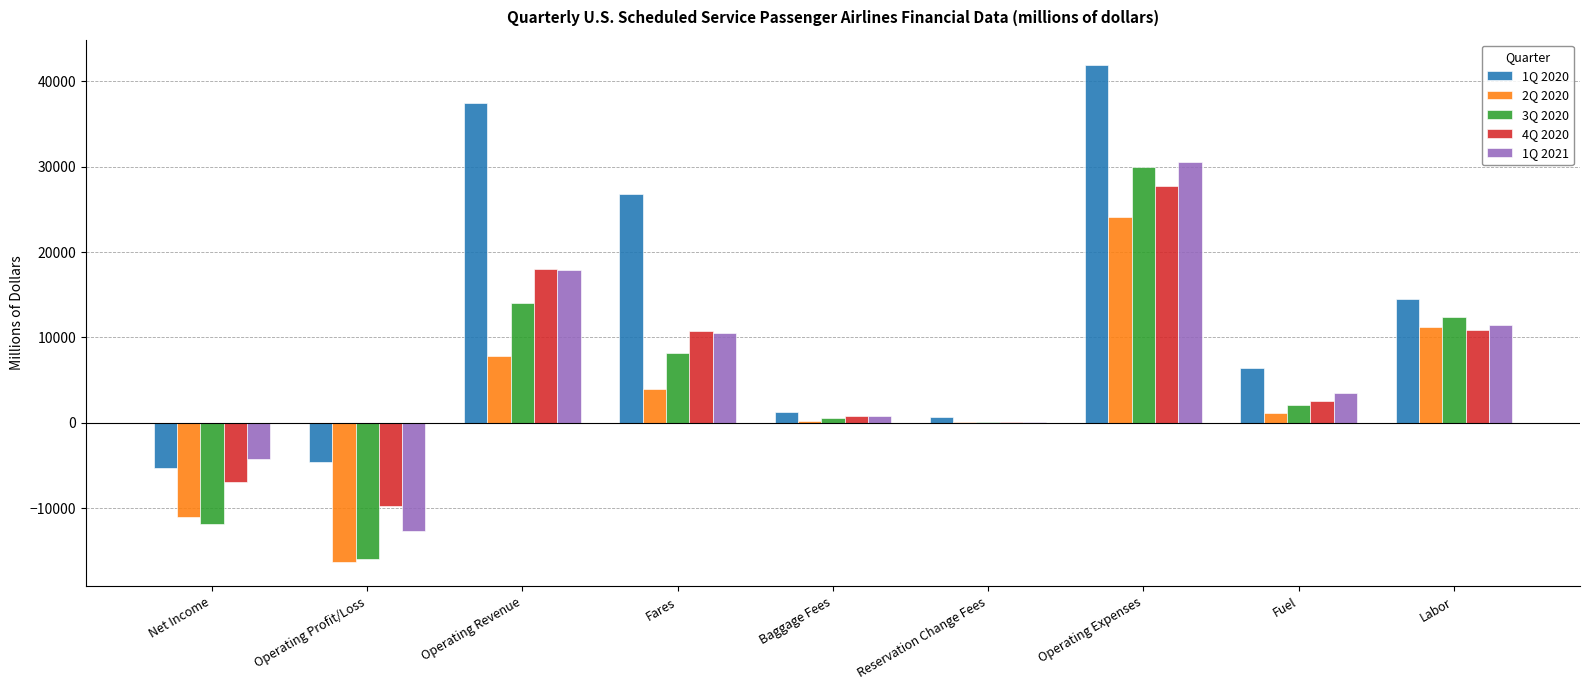

Is the value of 2Q 2020 at Reservation Change Fees greater than the value of 1Q 2021 at Fares?

No